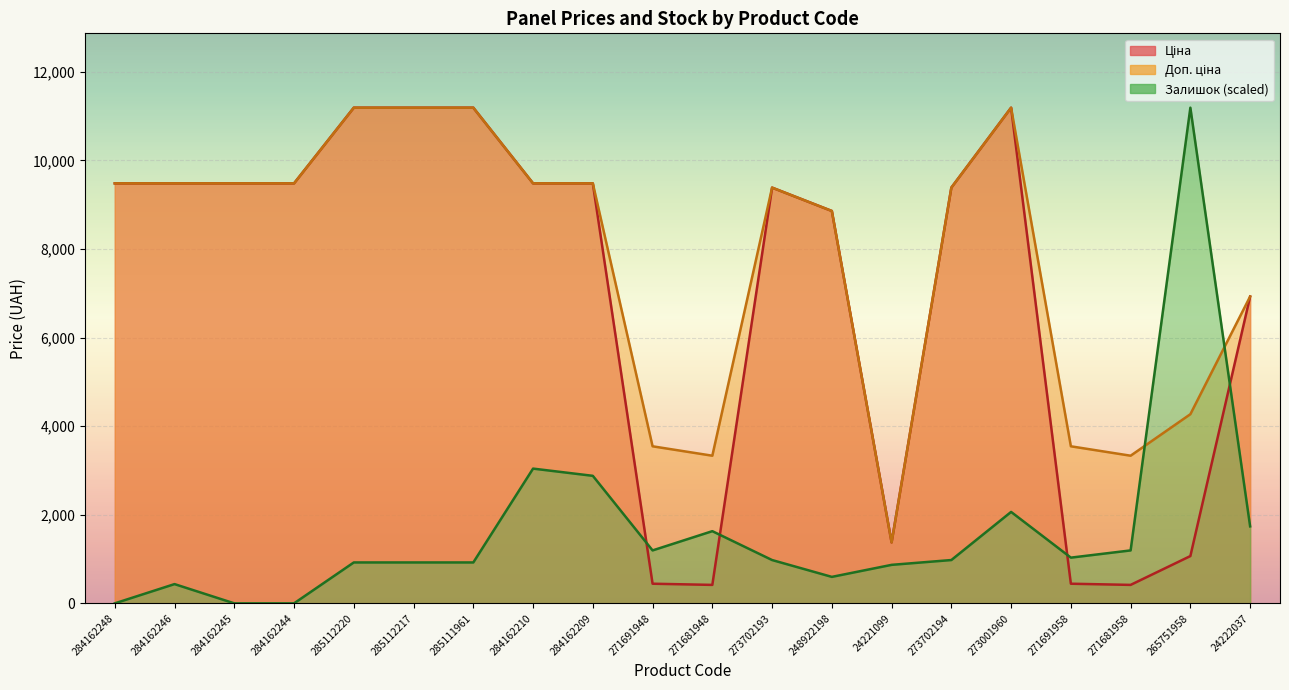

What are all the series names shown in the legend?

Ціна, Доп. ціна, Залишок